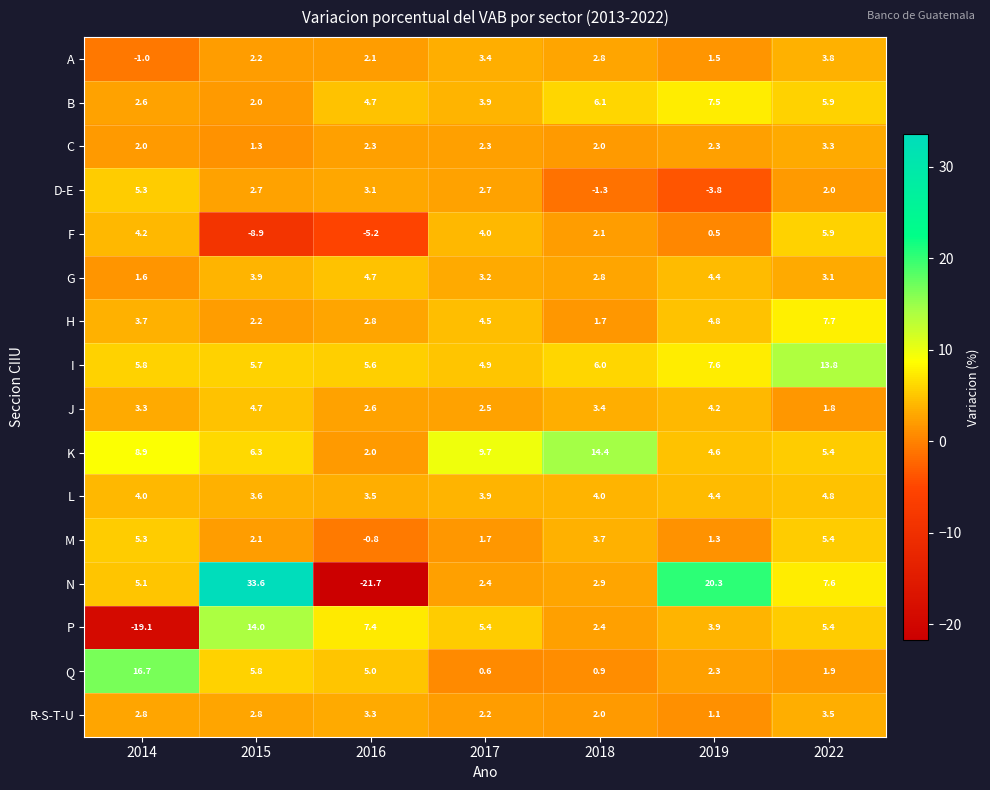

How many values in the B series exceed 4?

4